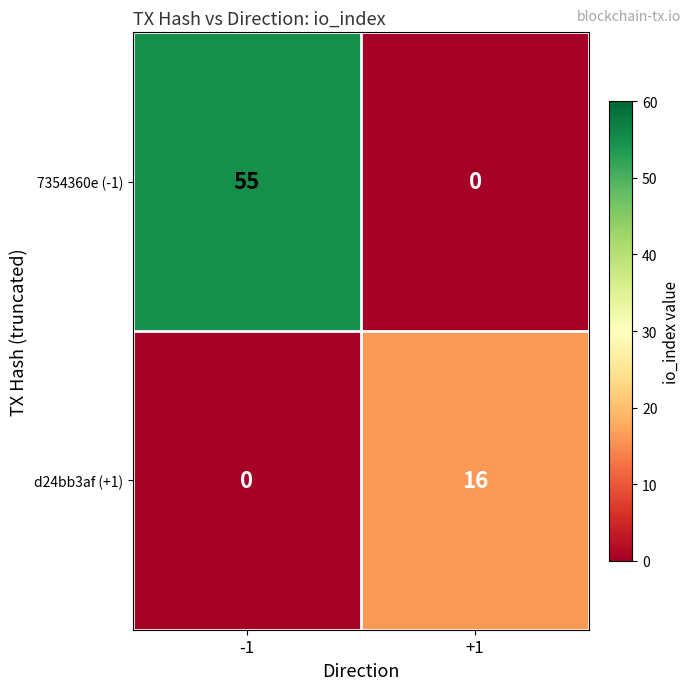

List the series in order of their peak value, lowest first.

d24bb3af (+1), 7354360e (-1)